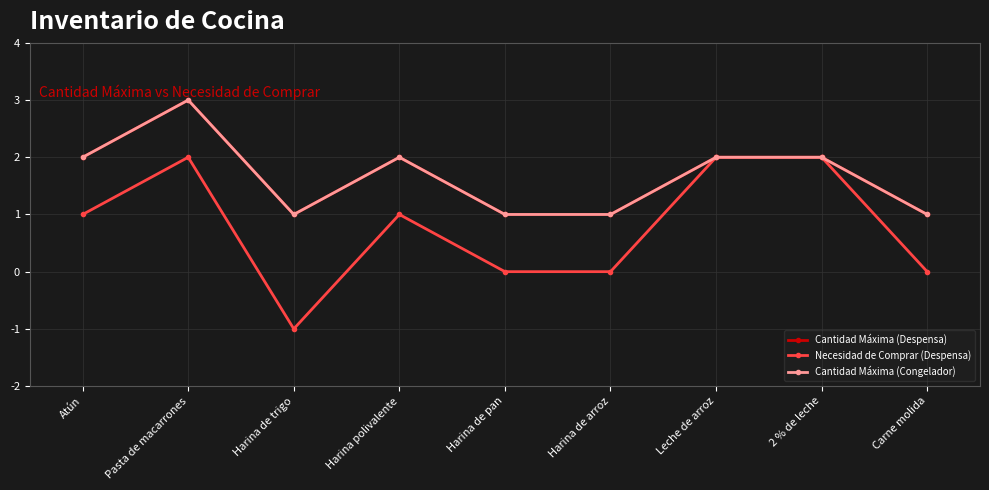

How many lines are shown in the chart?

3